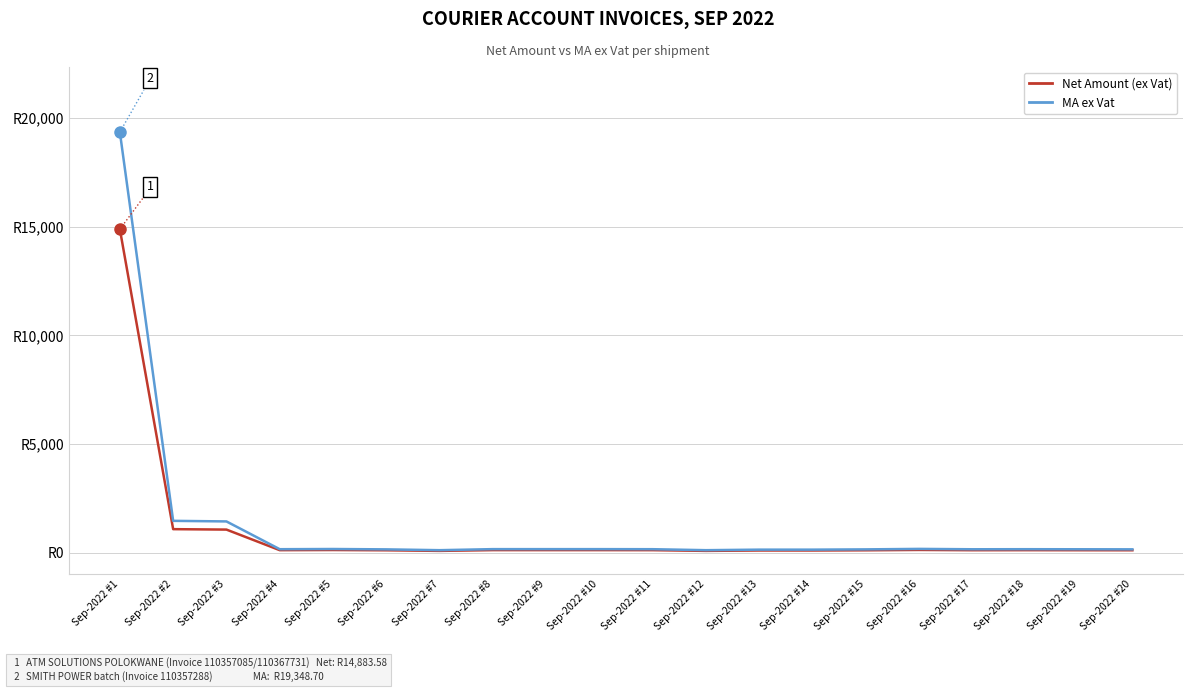

True or false: Net Amount (ex Vat) and MA ex Vat cross at least once.

False